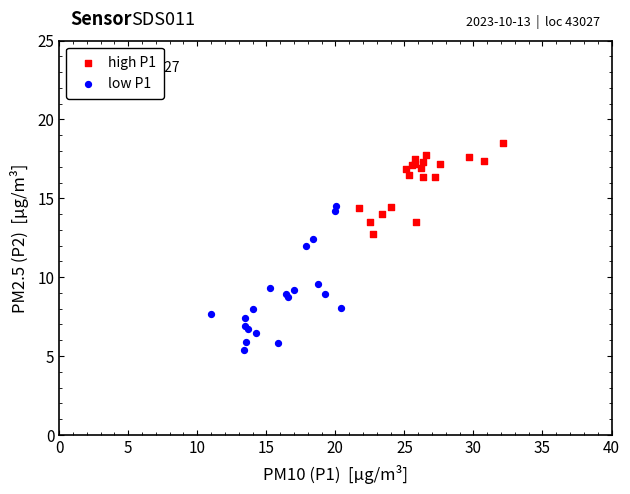

What are all the series names shown in the legend?

high P1, low P1